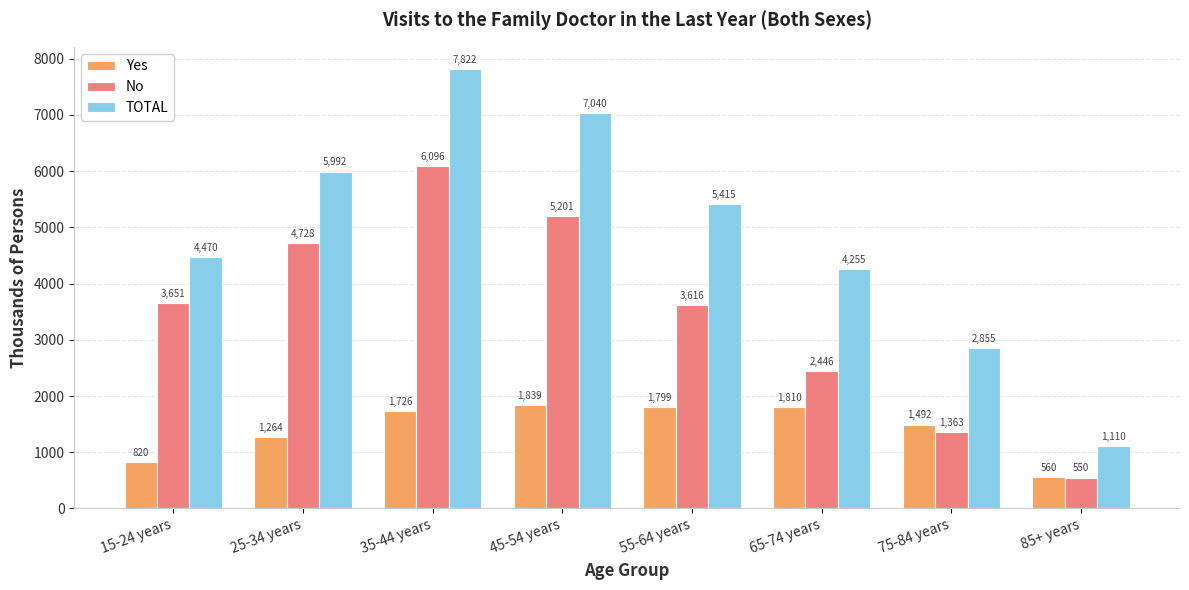

Which label corresponds to the smallest value in the chart?

85+ years